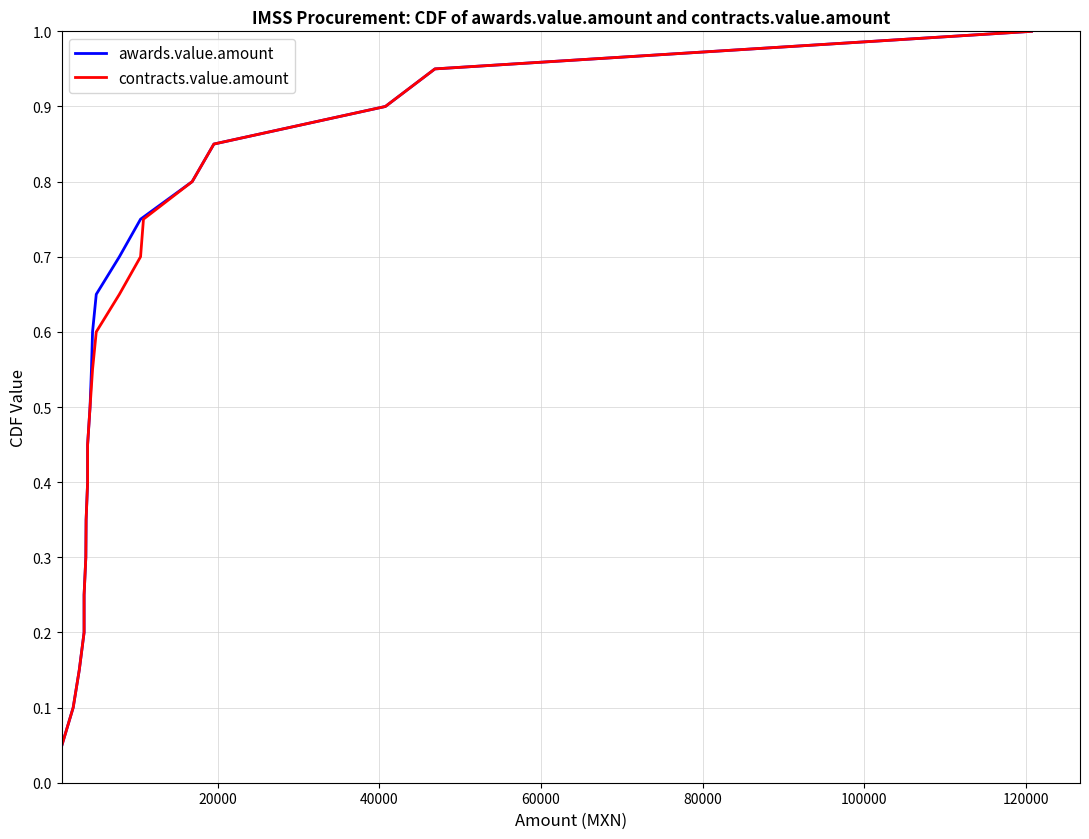

Is the value of contracts.value.amount at 17 greater than the value of awards.value.amount at 12?

Yes